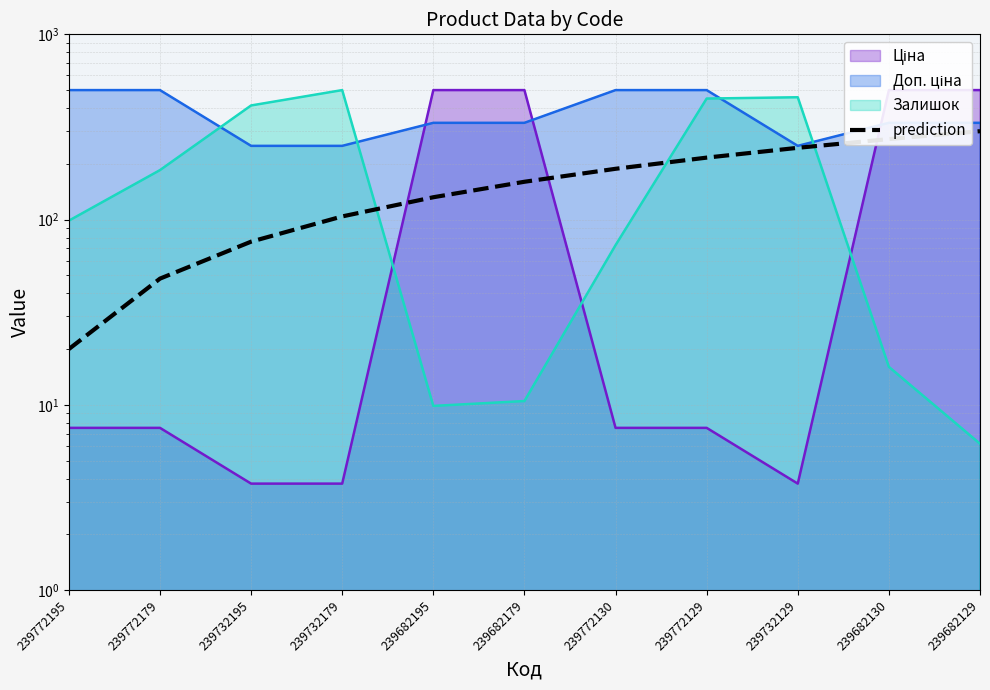

What is the value of the 1st point from the left?

20